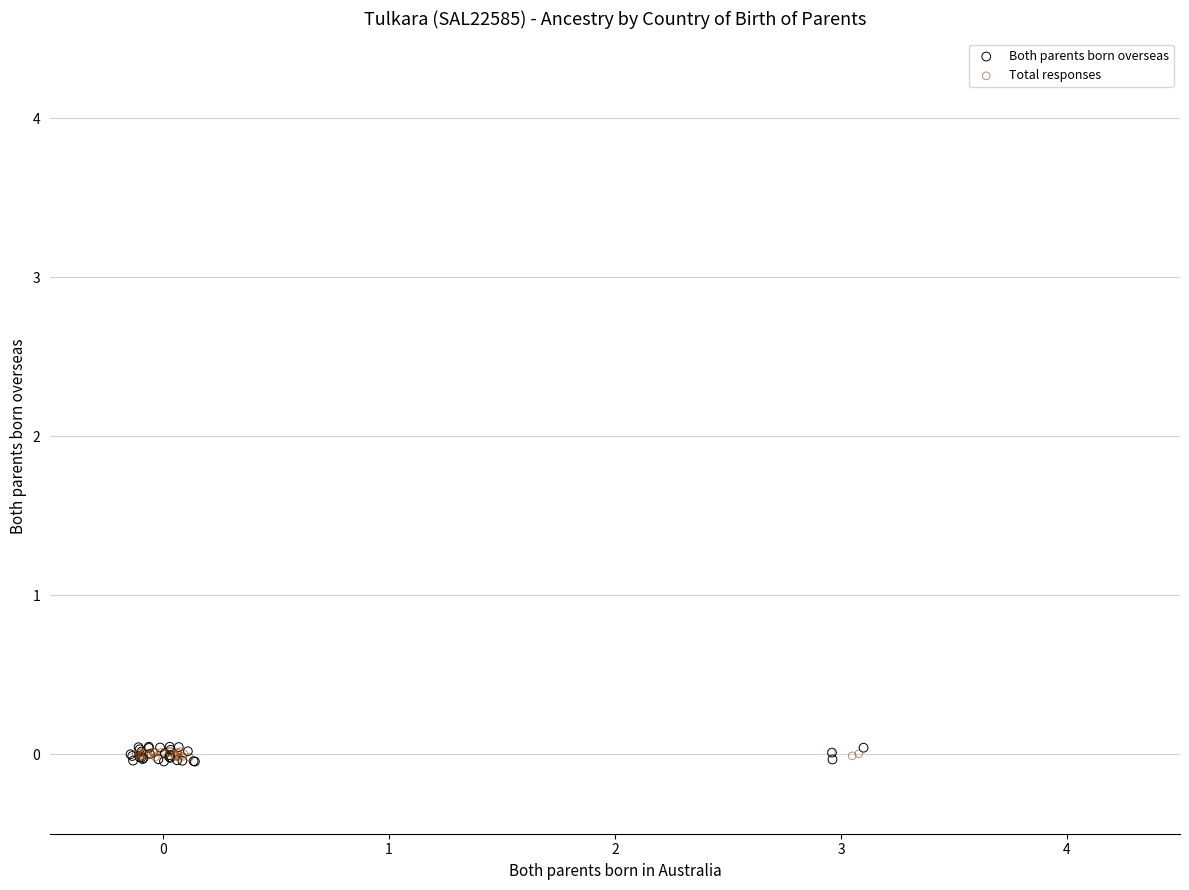

Which series has the widest spread of Y values?

Both parents born overseas